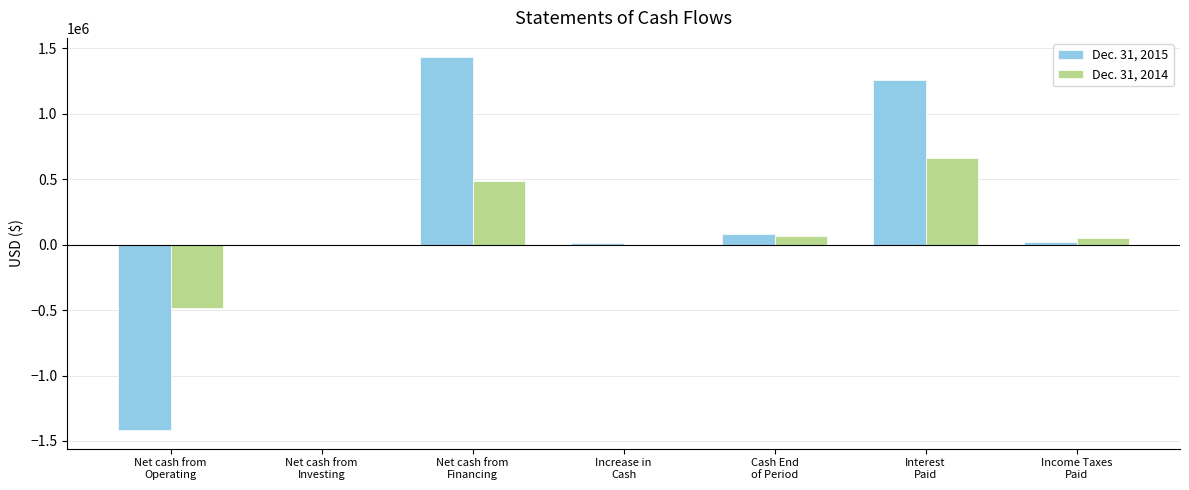

What is the difference between the Dec. 31, 2014 values at Income Taxes
Paid and Interest
Paid?

610149